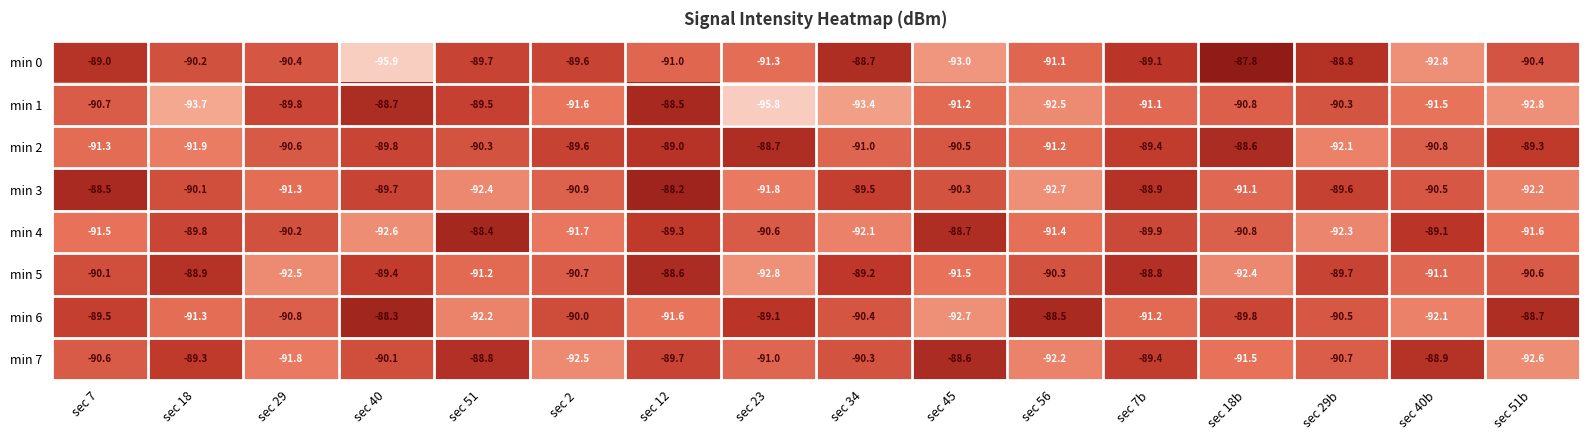

What is the difference between the min 4 values at sec 18b and sec 51b?

0.8